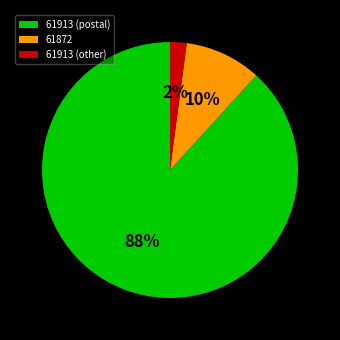

Which category has the smallest portion of the pie?

61913 (other)